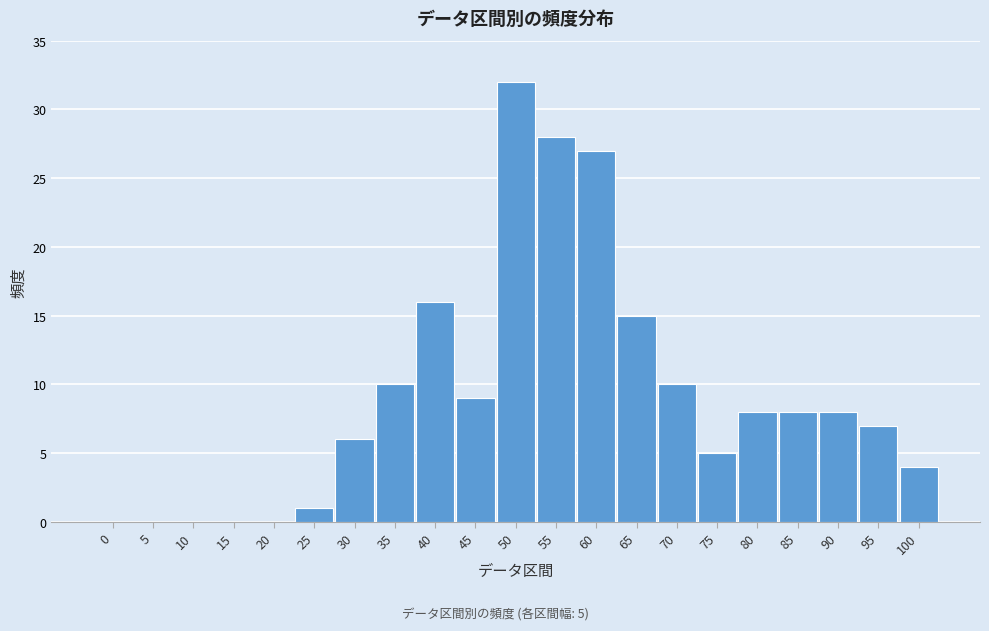

Reading right to left, transcribe all the data shown in this chart.

100=4	95=7	90=8	85=8	80=8	75=5	70=10	65=15	60=27	55=28	50=32	45=9	40=16	35=10	30=6	25=1	20=0	15=0	10=0	5=0	0=0